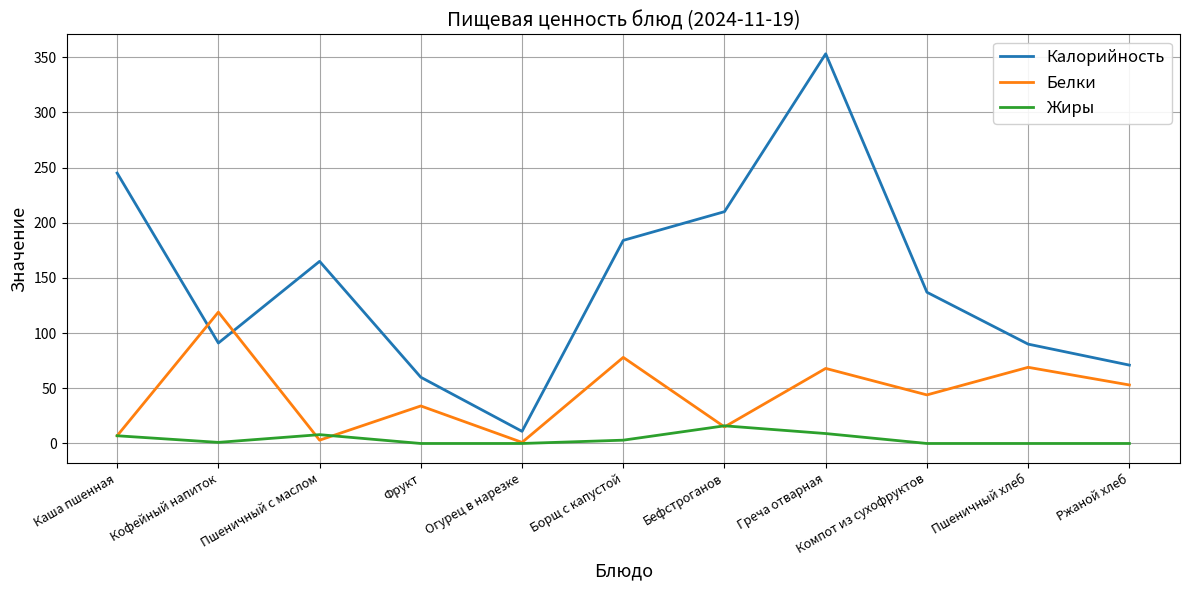

Which category has the highest value across all series?

Греча отварная